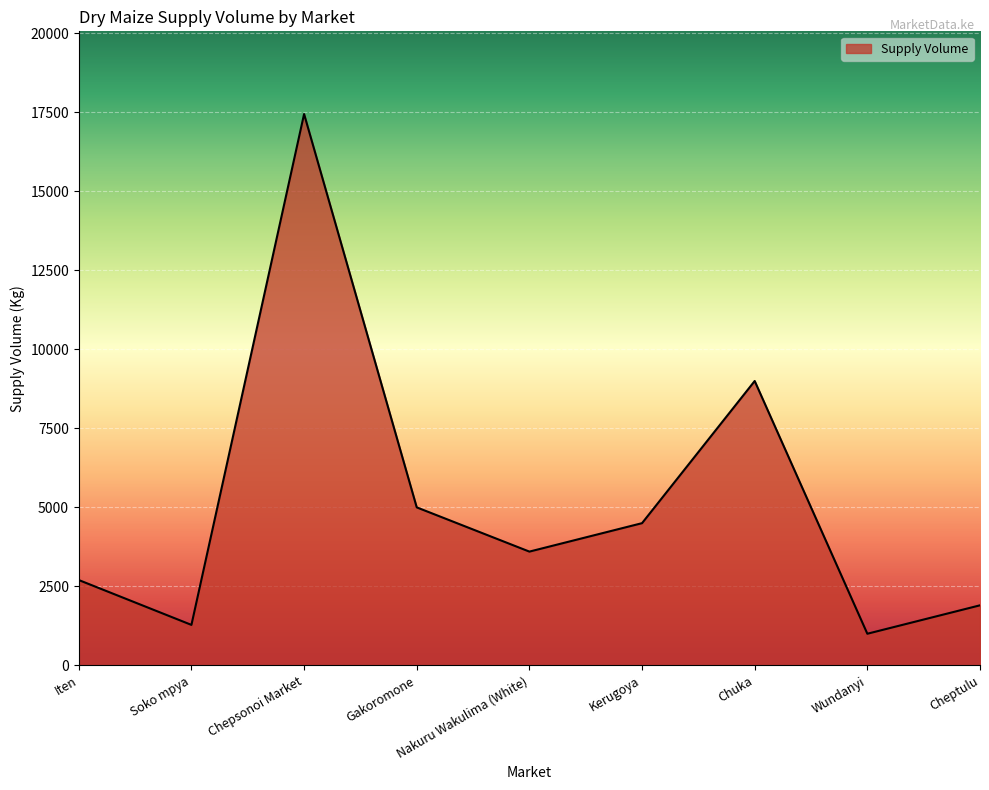

Reading left to right, what are all the values shown in this chart?

2700	1280	17450	5000	3600	4500	9000	1000	1900